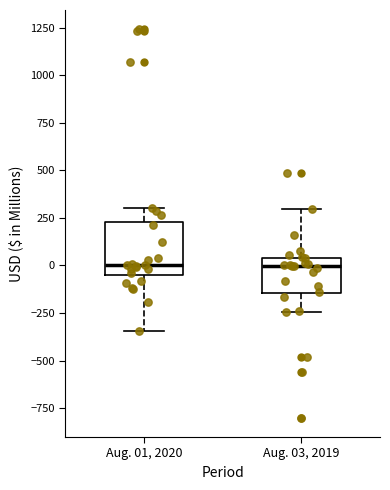

Where does the upper whisker of the box for Aug. 01, 2020 end on the y-axis? The values are not printed on the chart, so give them approximately, as read against the axis.

300